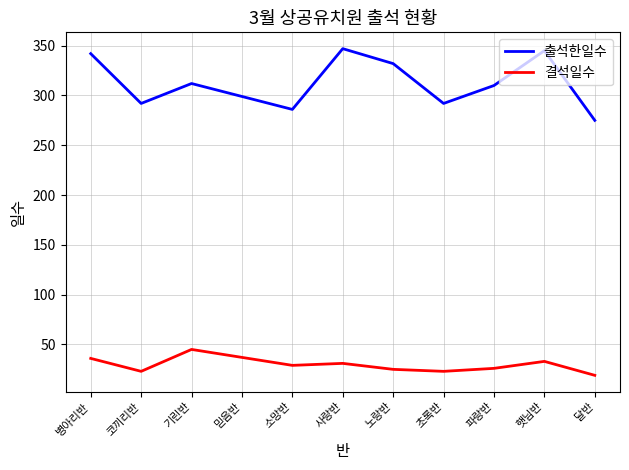

What position from the left is 달반?

11